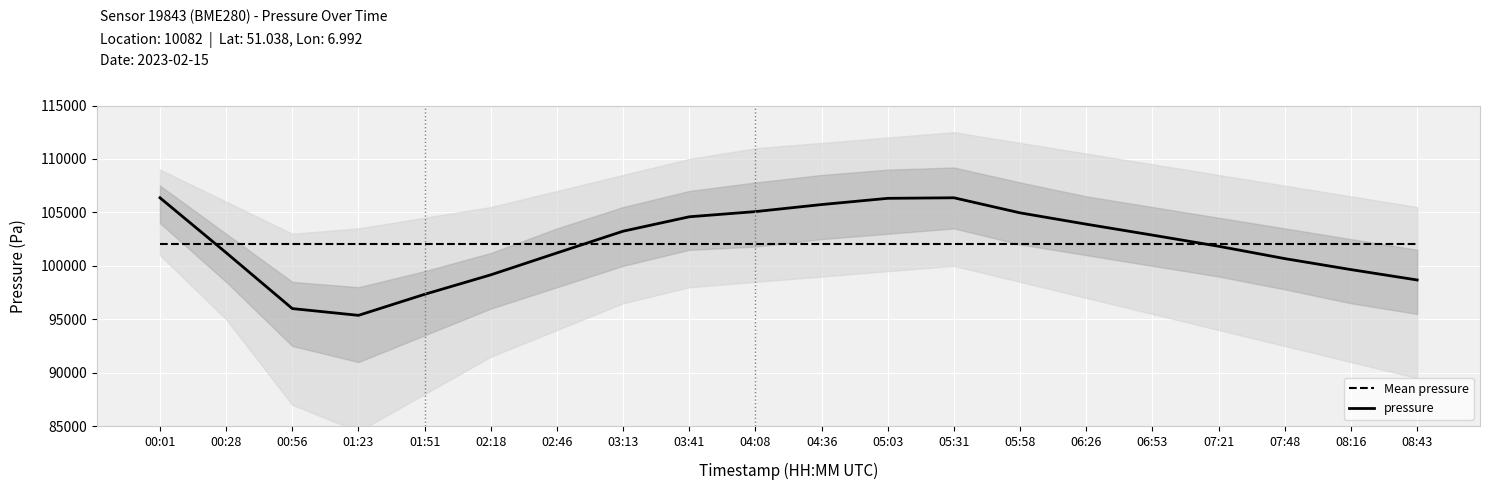

Reading left to right, list all the values displayed in this chart.

Mean pressure: 00:01=102027.2	00:28=102027.2	00:56=102027.2	01:23=102027.2	01:51=102027.2	02:18=102027.2	02:46=102027.2	03:13=102027.2	03:41=102027.2	04:08=102027.2	04:36=102027.2	05:03=102027.2	05:31=102027.2	05:58=102027.2	06:26=102027.2	06:53=102027.2	07:21=102027.2	07:48=102027.2	08:16=102027.2	08:43=102027.2
pressure: 00:01=106366.2	00:28=101229.6	00:56=96001.2	01:23=95367.7	01:51=97336.8	02:18=99158.3	02:46=101207.5	03:13=103241.7	03:41=104589.7	04:08=105073.9	04:36=105733.1	05:03=106315.9	05:31=106366.2	05:58=104954.8	06:26=103896.5	06:53=102874.1	07:21=101829.9	07:48=100675.5	08:16=99647.9	08:43=98676.8